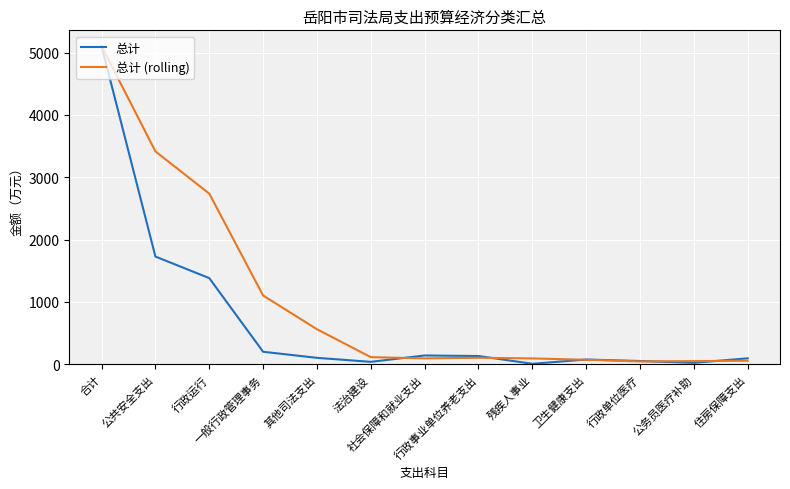

Is it true that 总计 equals 40.0 at 法治建设?

True